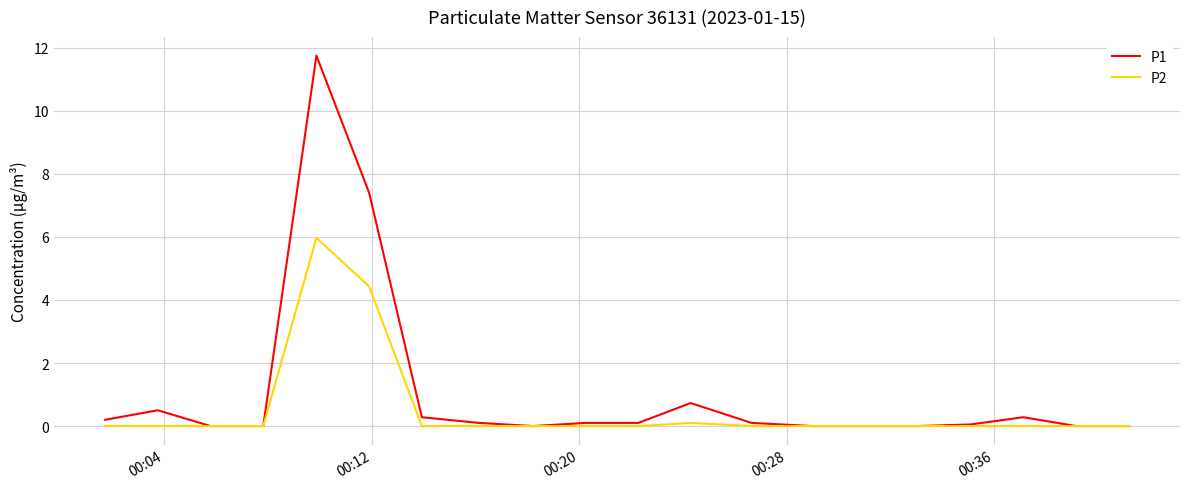

Which series has the largest total across all categories?

P1